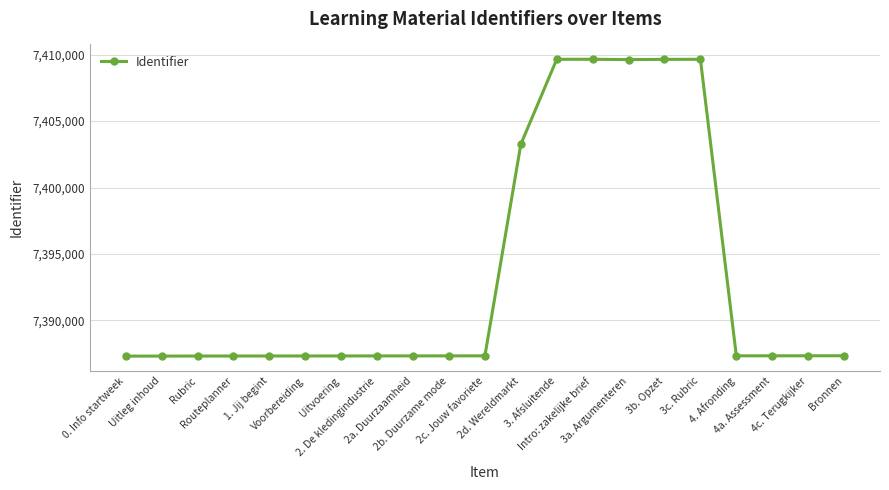

True or false: the data has more than 0 interior local peaks.

True